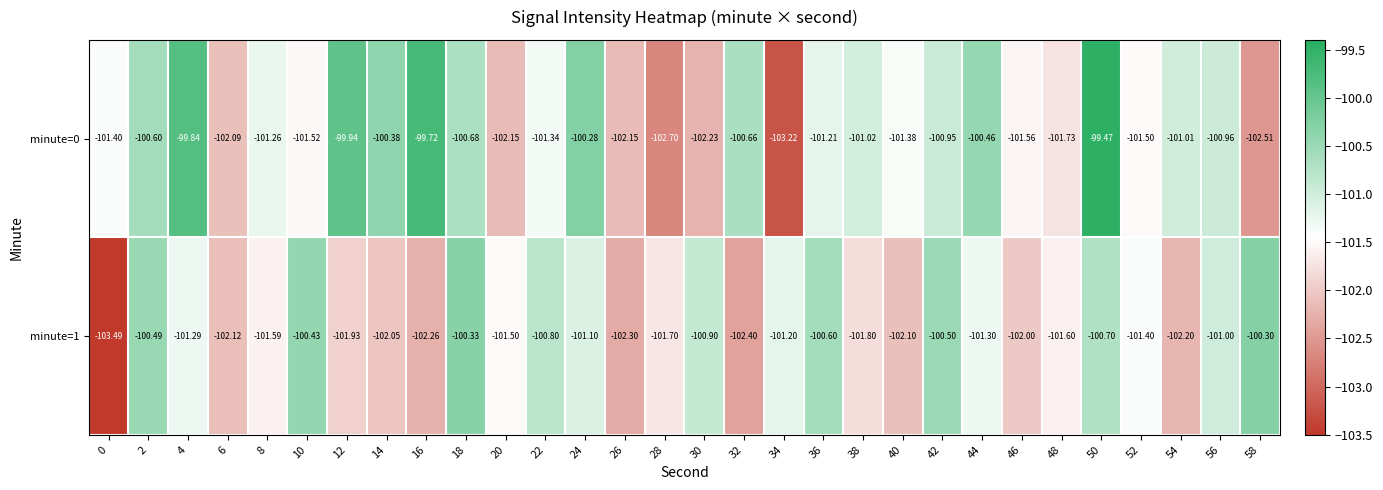

Is the value of minute=1 at 56 greater than the value of minute=0 at 52?

Yes